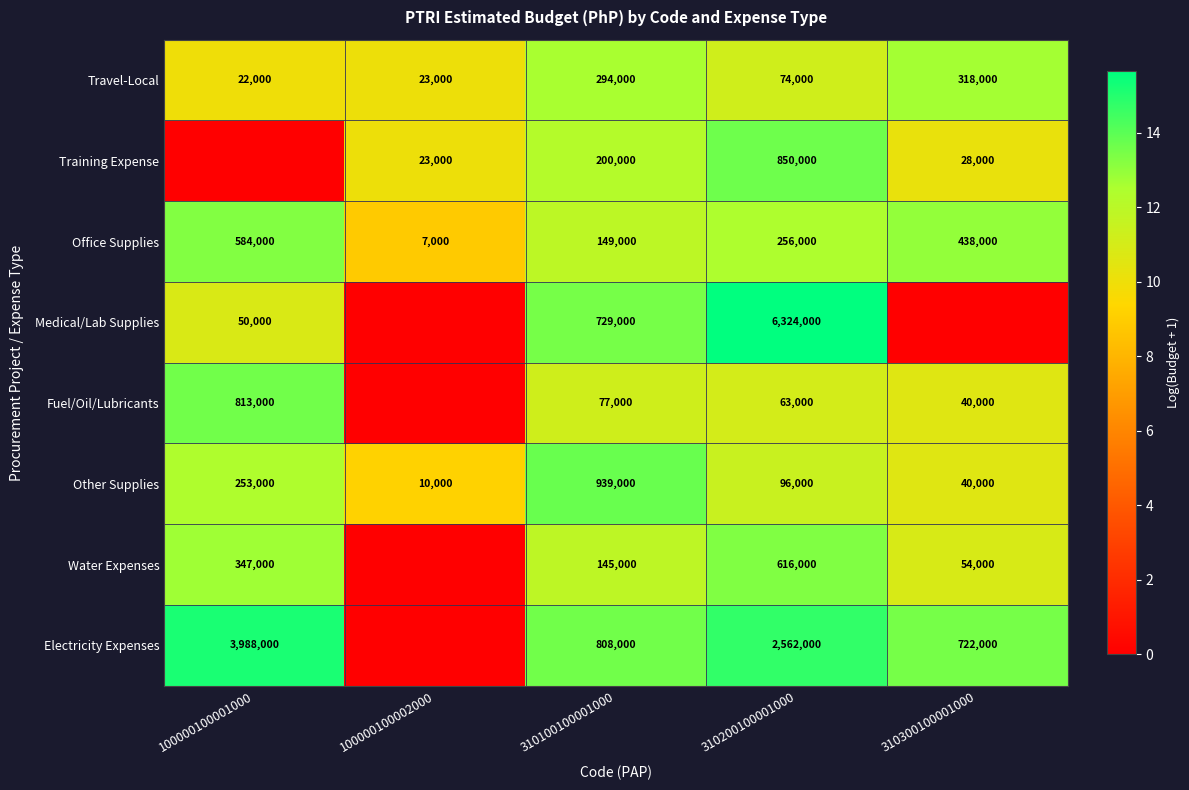

What is the sum of the Medical/Lab Supplies values at 310100100001000 and 100000100001000?

779000